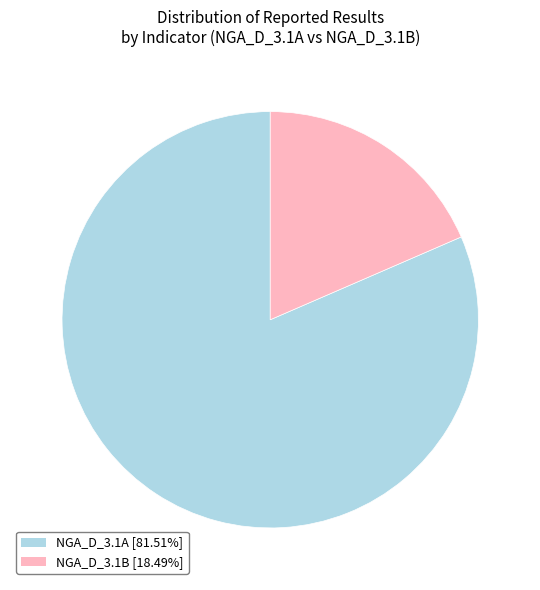

Count the number of slices in the pie.

2